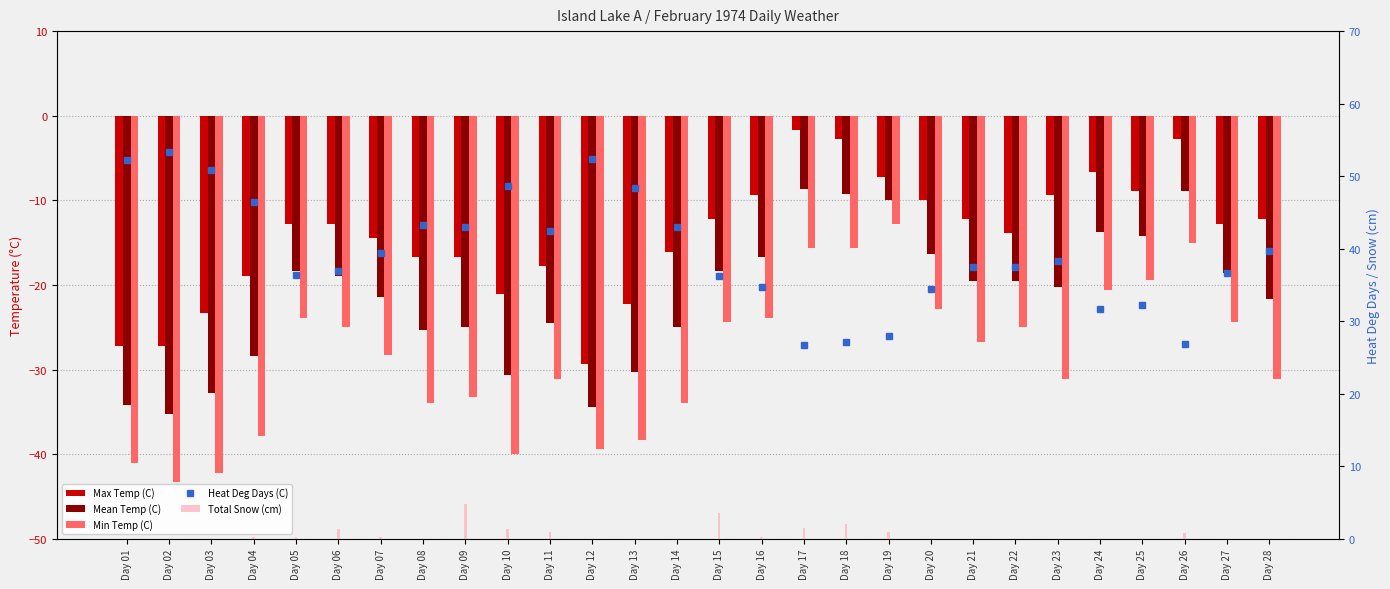

What are all the series names shown in the legend?

Max Temp (C), Mean Temp (C), Min Temp (C), Heat Deg Days (C), Total Snow (cm)